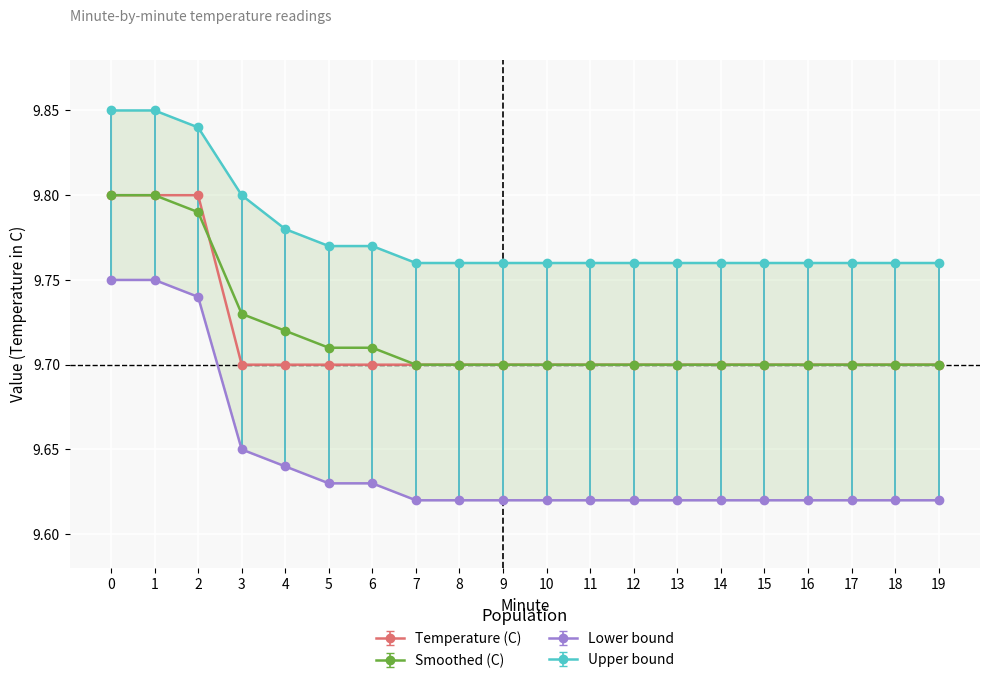

What is the spread (max minus min) of values at 7?

0.1